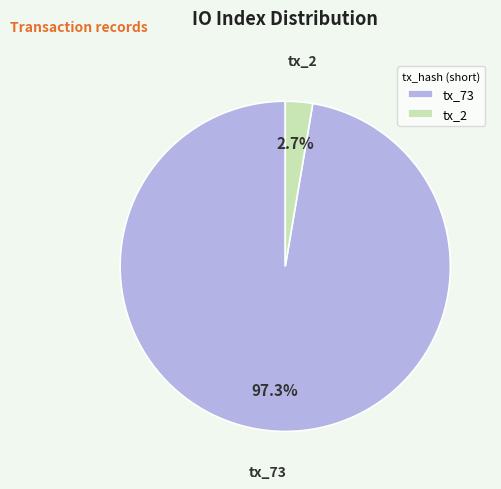

Which slice is the smallest?

tx_2